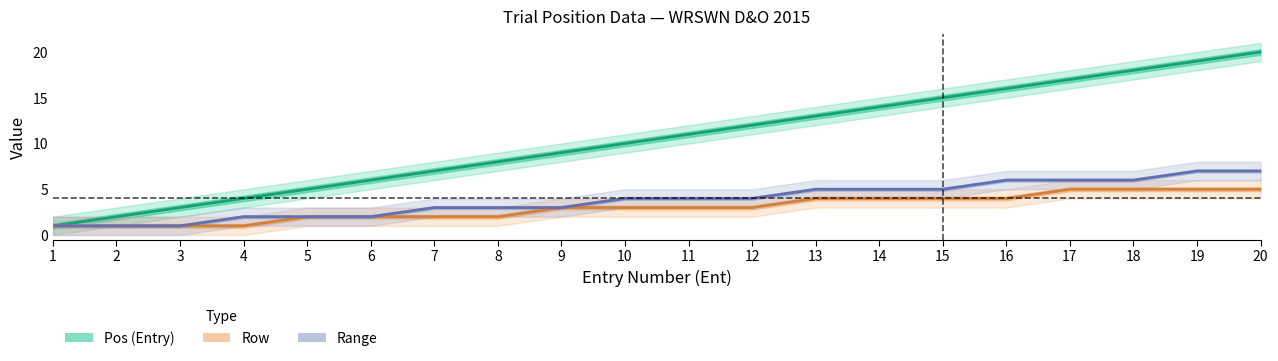

Reading right to left, what are all the values shown in this chart?

Pos (Entry): 20=20	19=19	18=18	17=17	16=16	15=15	14=14	13=13	12=12	11=11	10=10	9=9	8=8	7=7	6=6	5=5	4=4	3=3	2=2	1=1
Row: 20=5	19=5	18=5	17=5	16=4	15=4	14=4	13=4	12=3	11=3	10=3	9=3	8=2	7=2	6=2	5=2	4=1	3=1	2=1	1=1
Range: 20=7	19=7	18=6	17=6	16=6	15=5	14=5	13=5	12=4	11=4	10=4	9=3	8=3	7=3	6=2	5=2	4=2	3=1	2=1	1=1